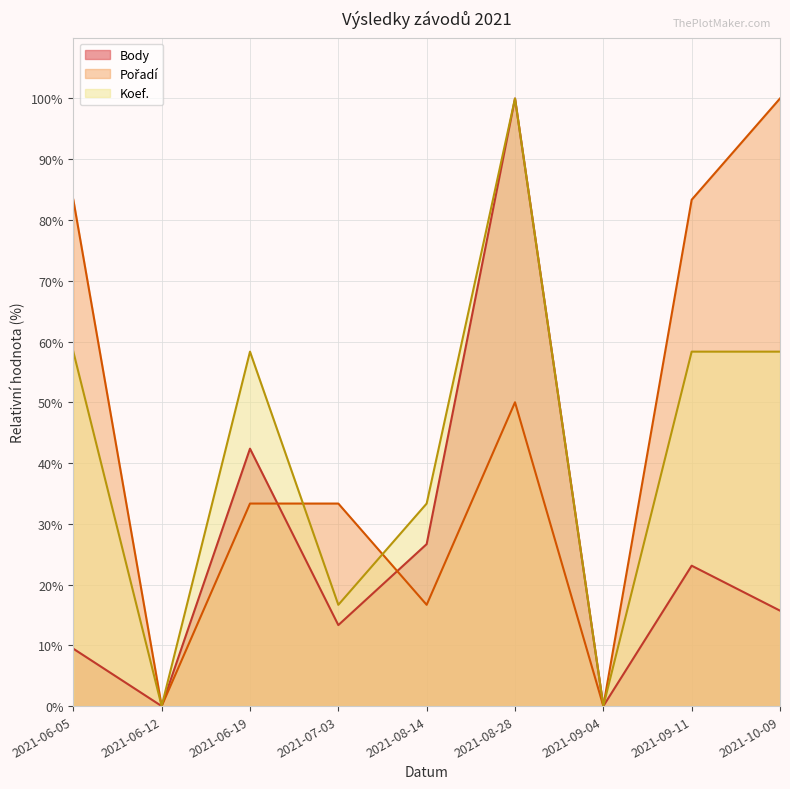

What is the difference between the maximum and second lowest values in the Body series?

100.0